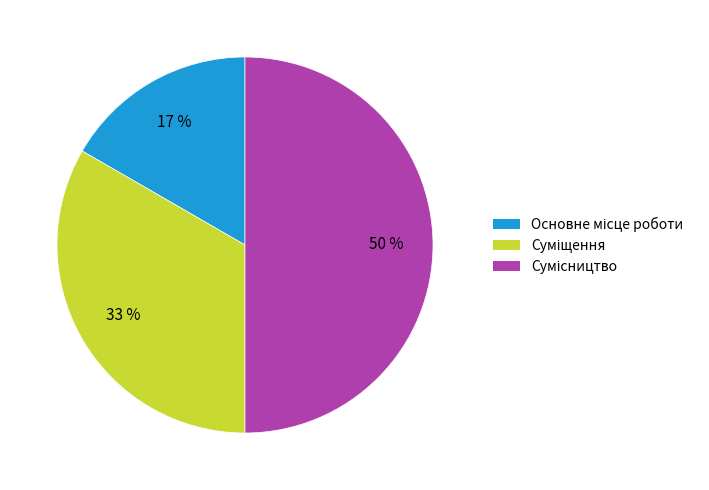

To the nearest percent, what is the average slice percentage?

33%